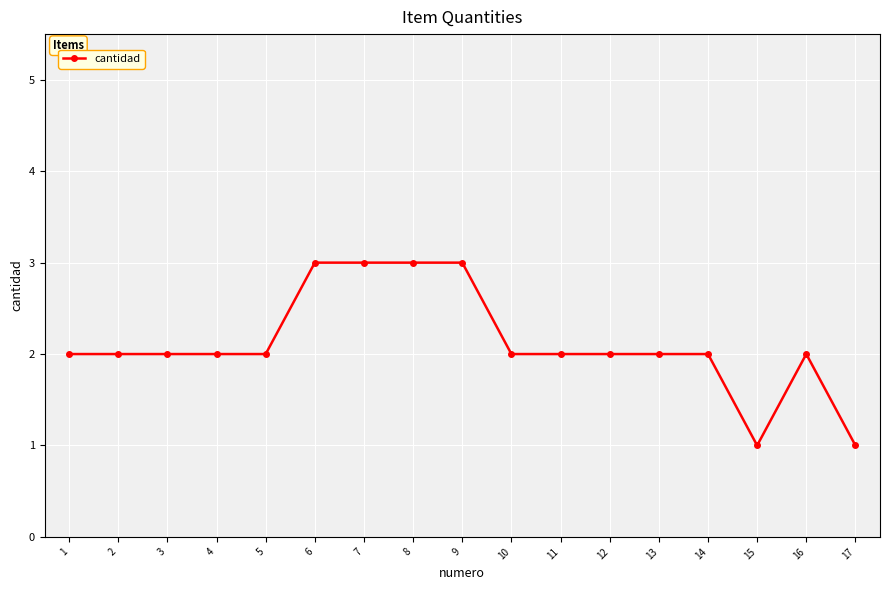

What value does the data have at 6?

3